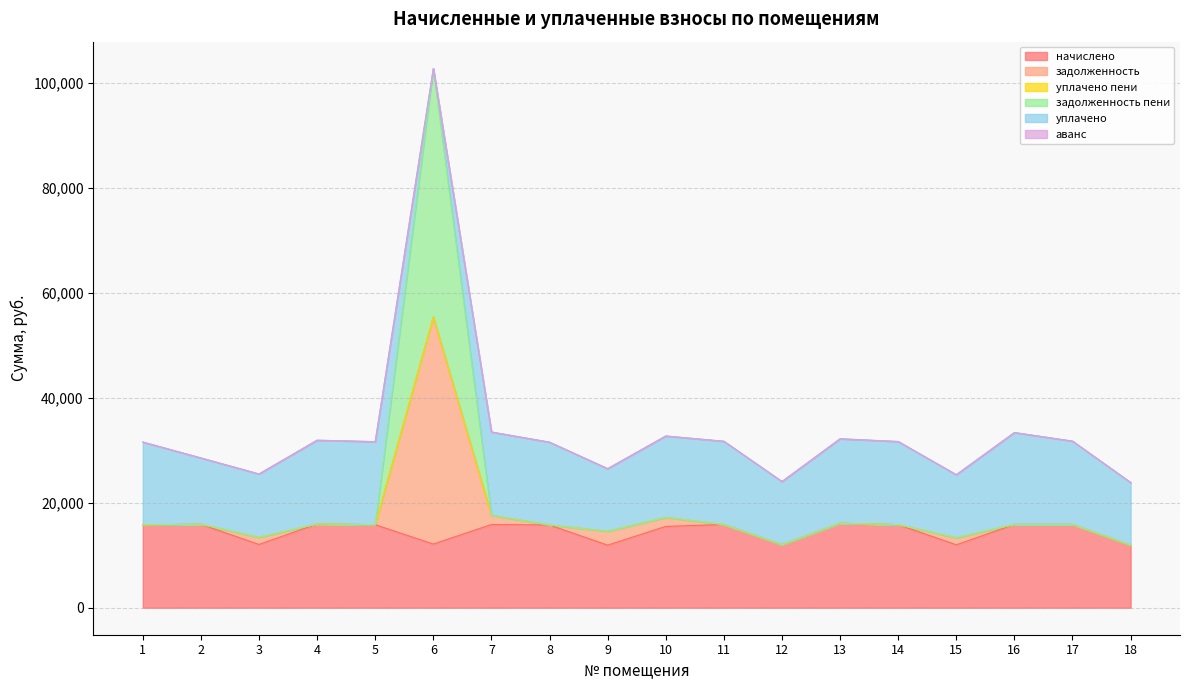

At which category is the sum across all series the highest?

6